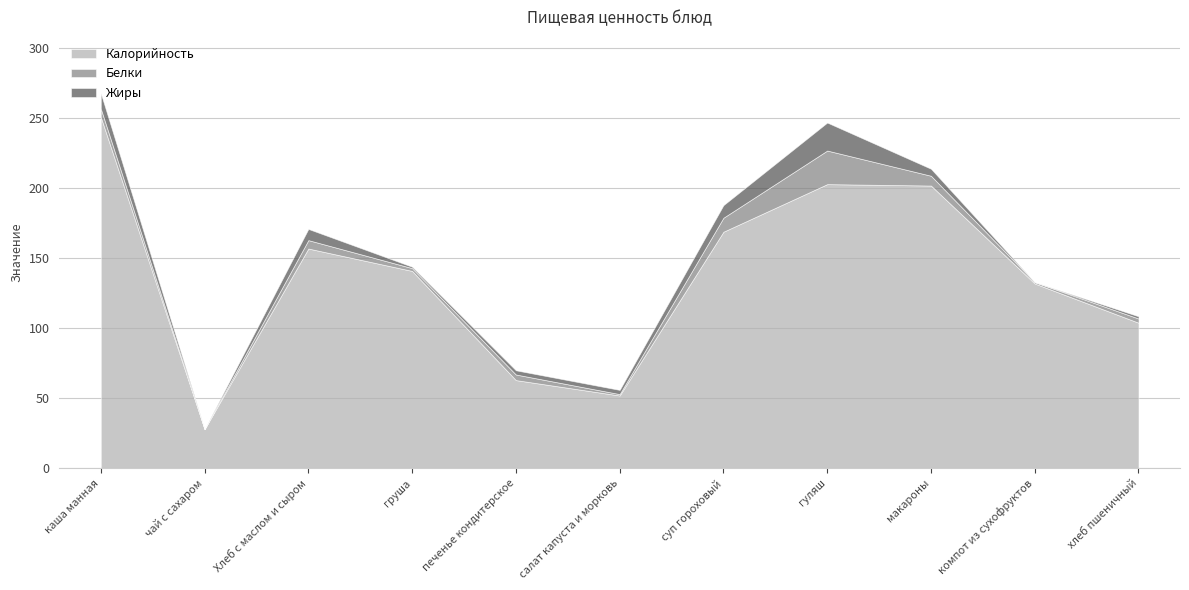

Reading left to right, what are all the values shown in this chart?

Калорийность: 251.0	28.0	157.0	141.0	63.0	52.0	169.0	203.0	202.0	132.0	104.0
Белки: 6.0	0.0	6.0	2.0	4.0	1.0	10.0	24.0	7.0	1.0	3.0
Жиры: 11.0	0.0	8.0	1.0	3.0	3.0	9.0	20.0	5.0	0.0	1.6